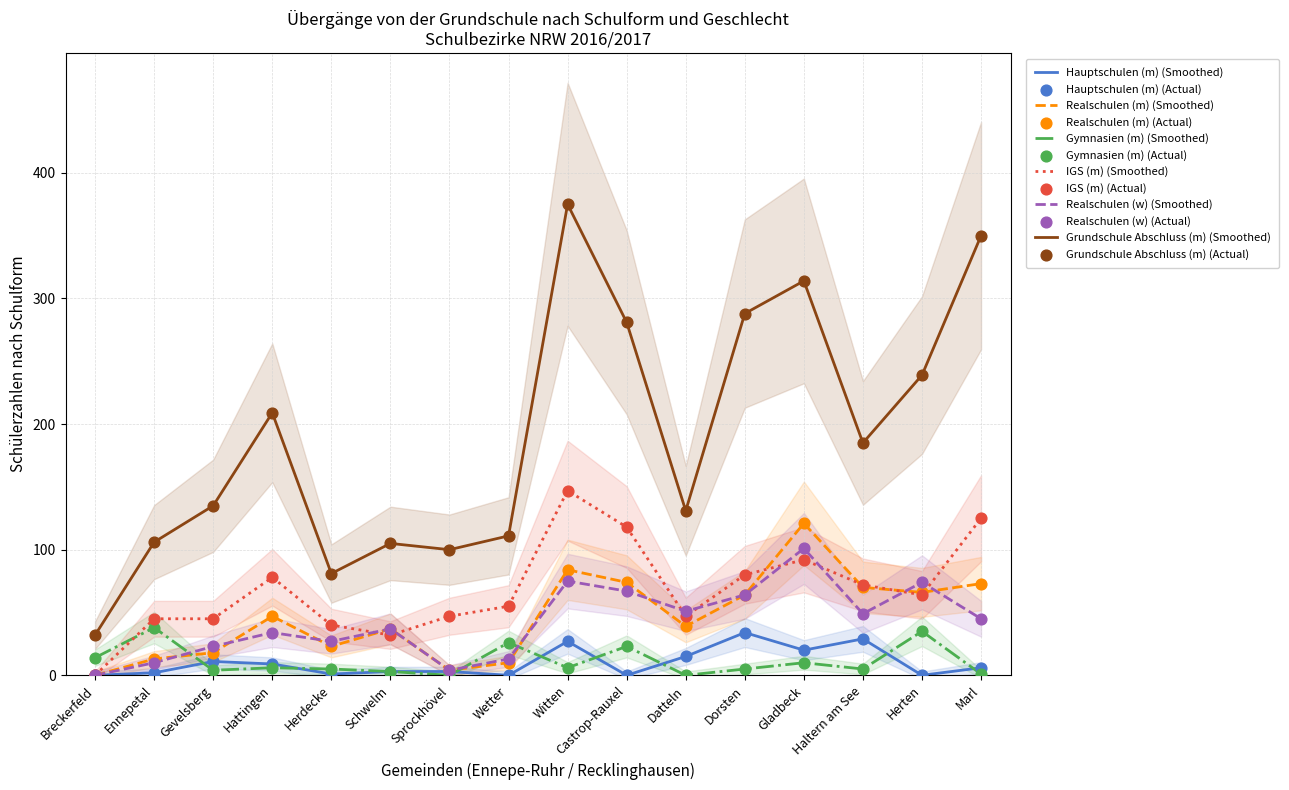

What is the total value across all series at Witten?

714